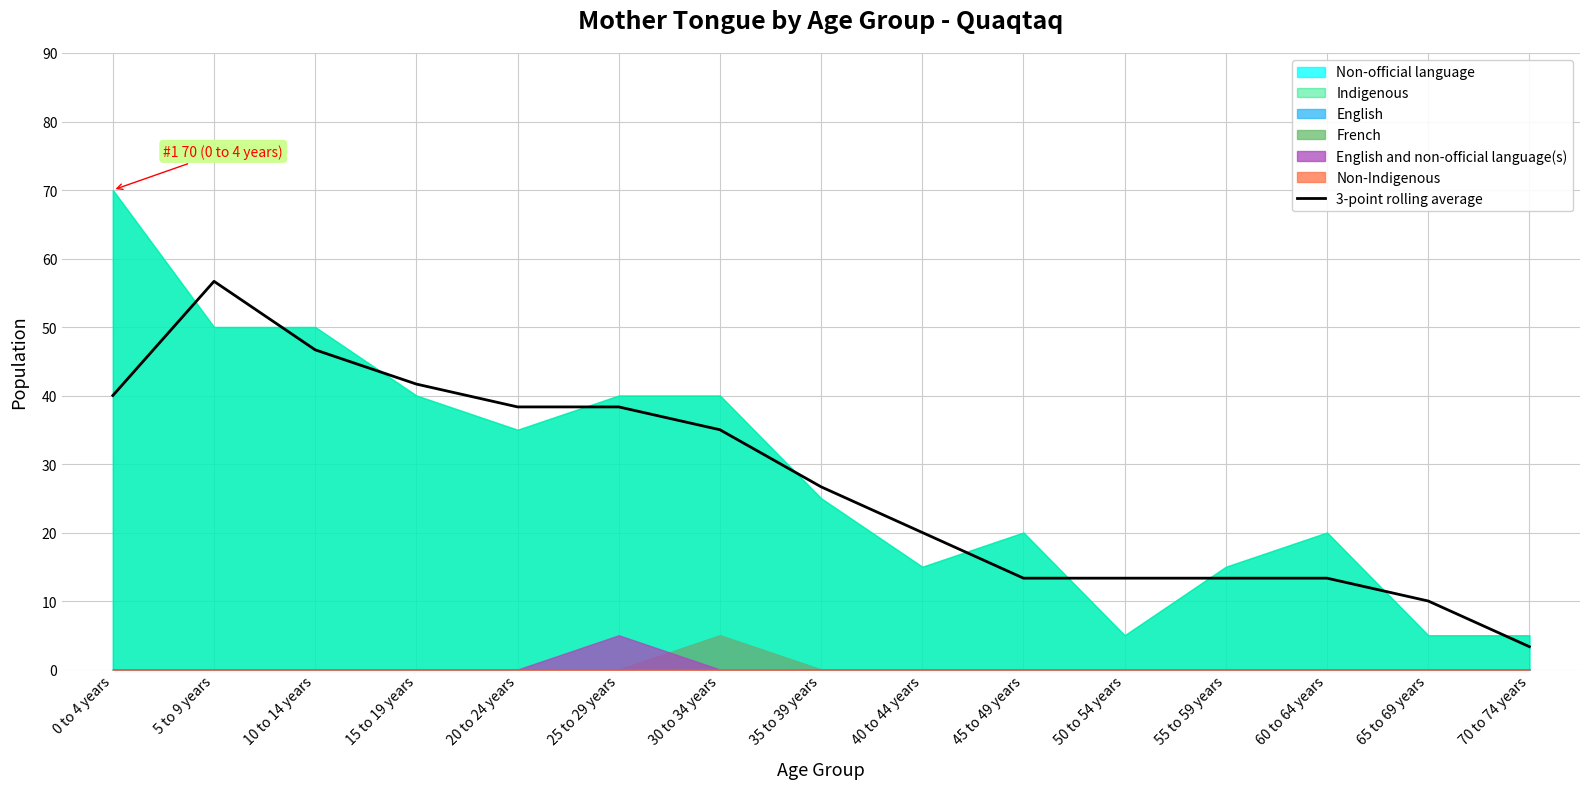

How many data points are above 26?

8